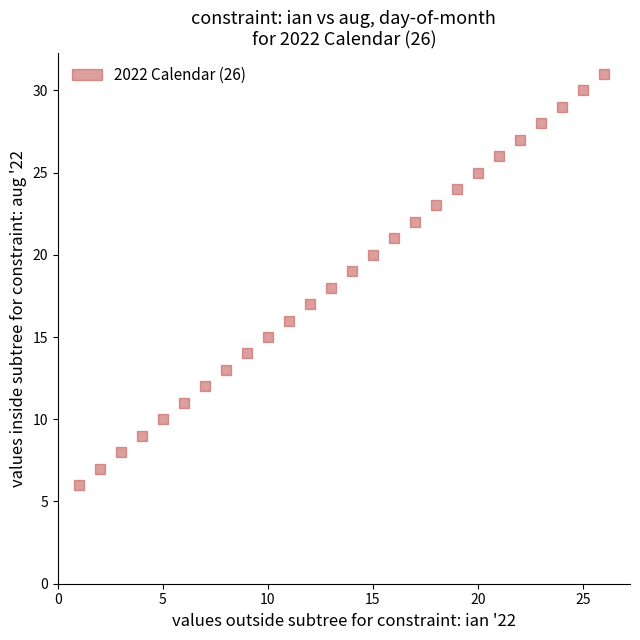

What is the range of Y values (max minus min)?

25